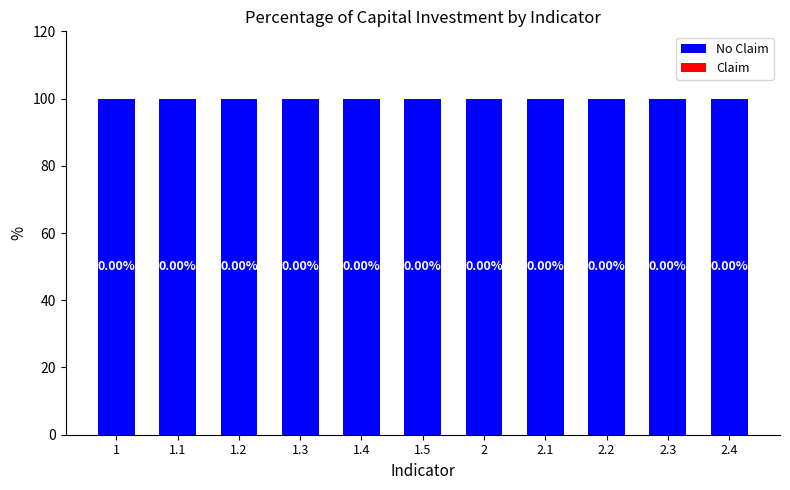

Which series has the largest range (max minus min)?

No Claim